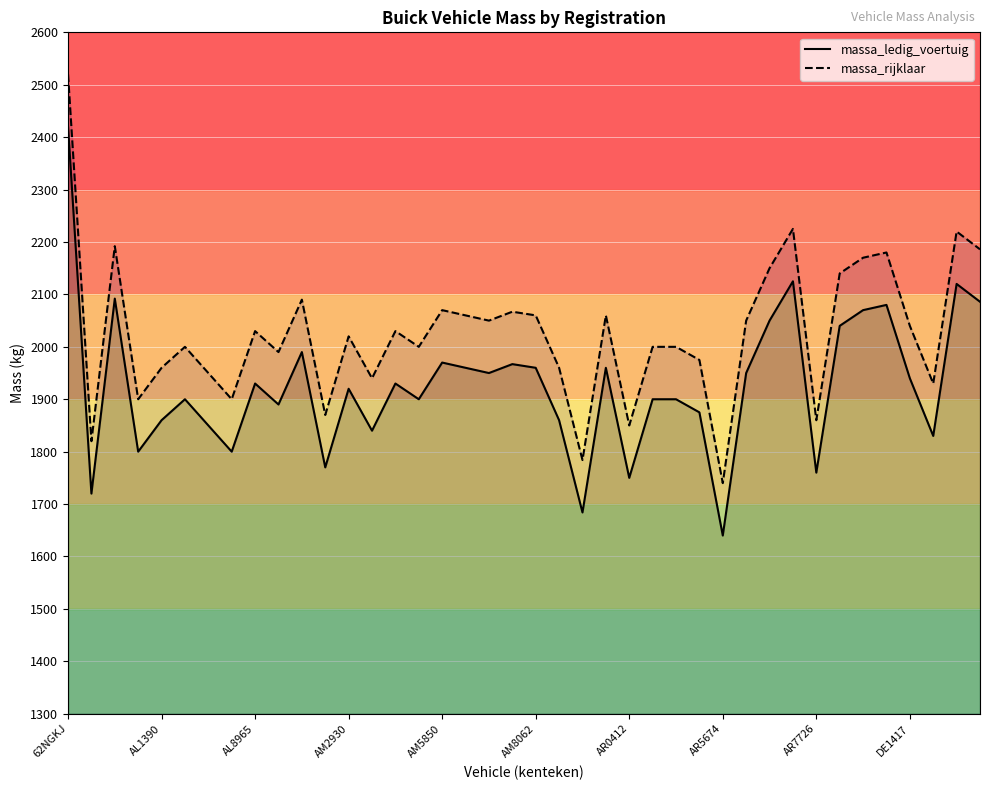

What are all the series names shown in the legend?

massa_ledig_voertuig, massa_rijklaar